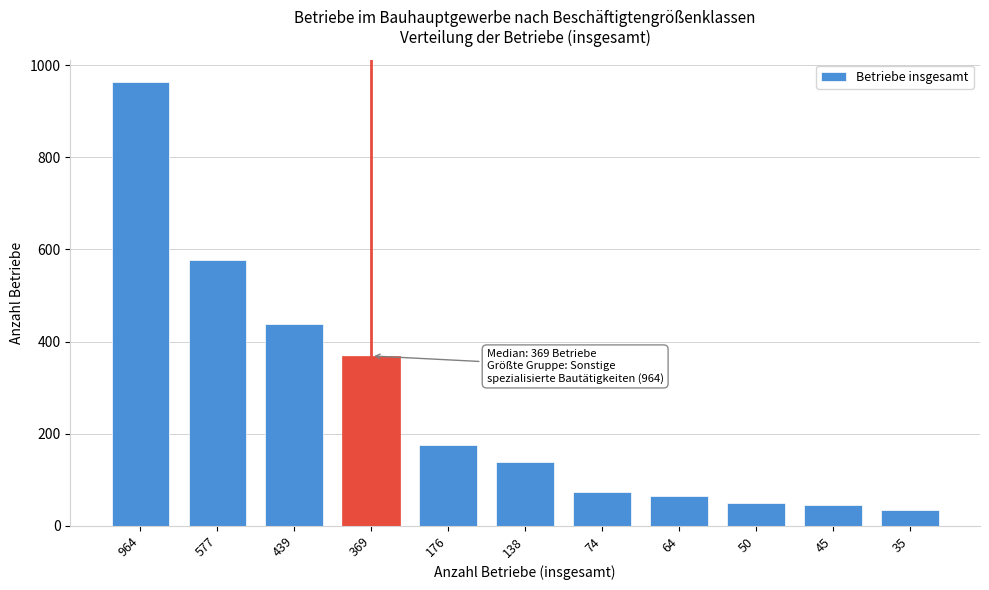

Reading left to right, list all the values displayed in this chart.

964=964	577=577	439=439	369=369	176=176	138=138	74=74	64=64	50=50	45=45	35=35